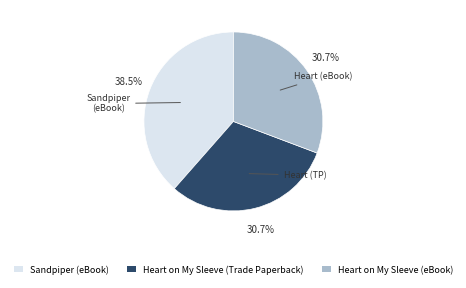

Does Heart on My Sleeve (Trade Paperback) represent more than half of the total?

No